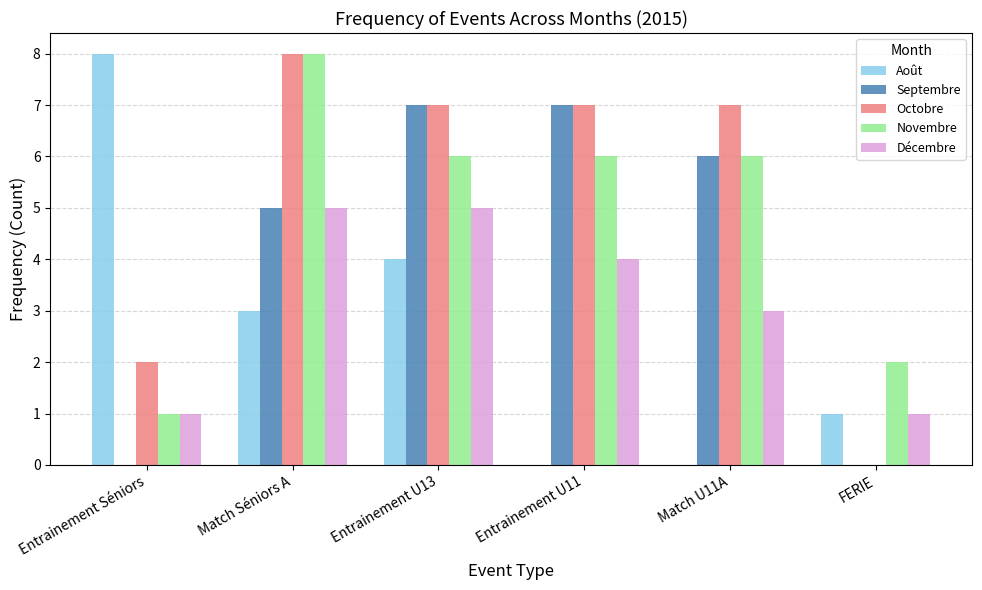

Between Entrainement U13 and Entrainement U11, which series saw the biggest shift?

Août